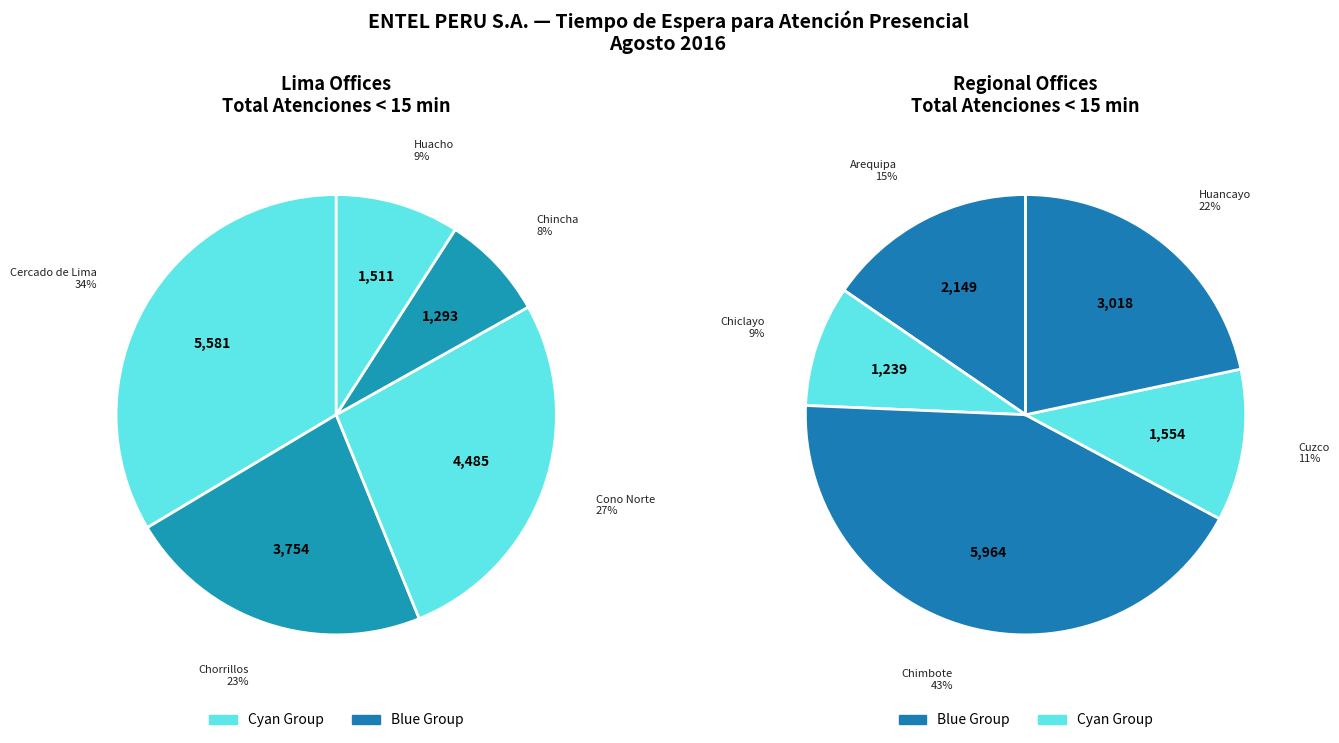

Rank the categories by value from lowest to highest.

TP_Chiclayo, TP_Chincha, TP_Huacho, TP_Cuzco, TP_Arequipa, TP_Huancayo, TP_Chorrillos, TP_Cono Norte, TP_Cercado de Lima, TP_Chimbote